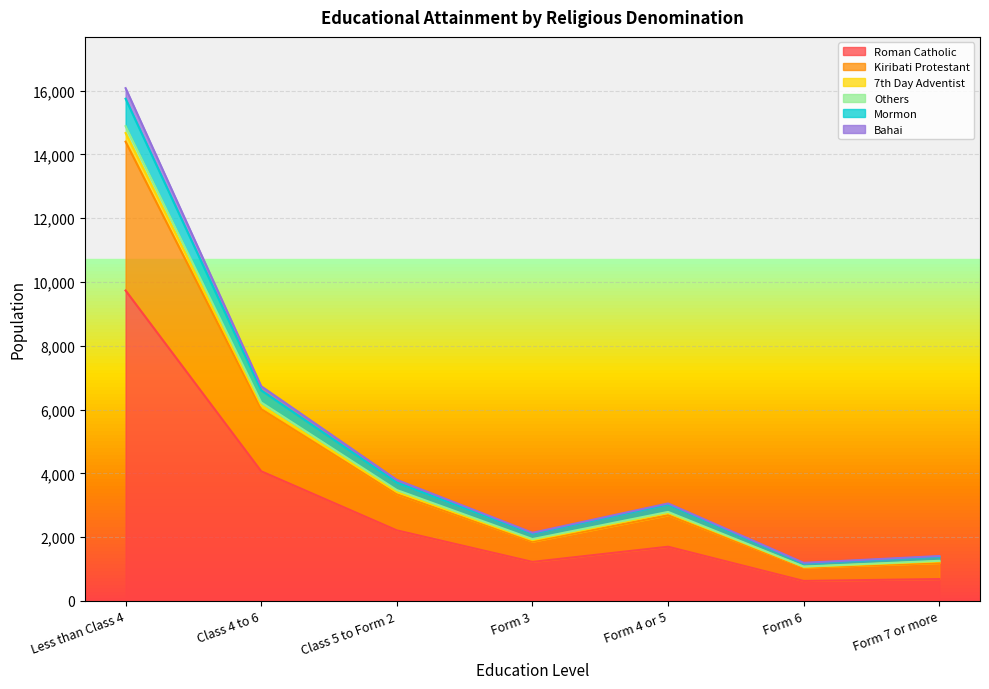

Where does the Others series first go above 2790?

Less than Class 4